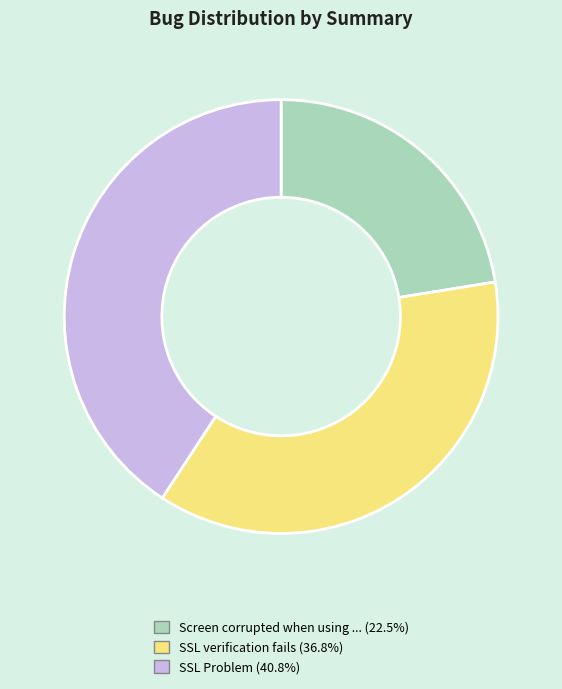

Does any single category account for the majority?

No